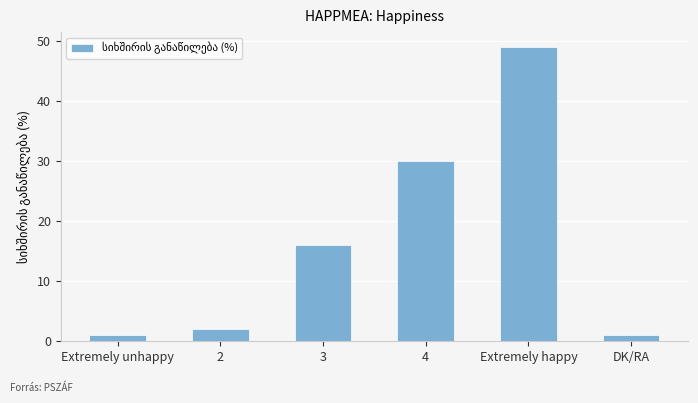

What is the ratio of the value at 4 to the value at DK/RA?

30.0